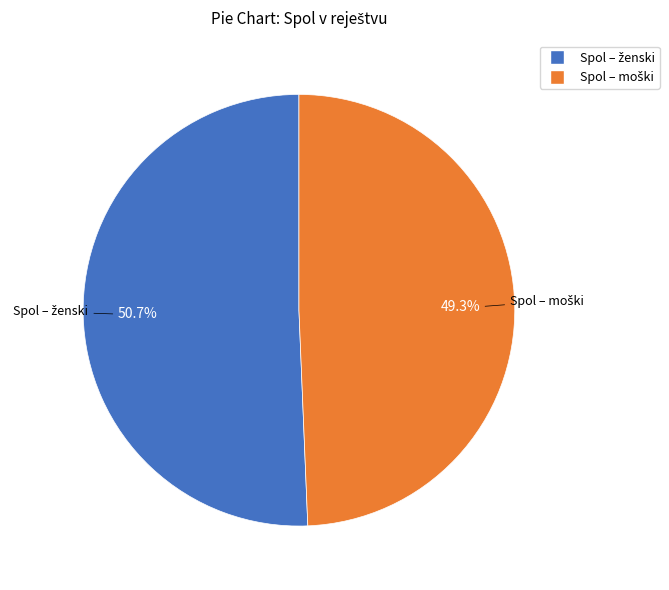

To the nearest percent, what is the difference between the largest and smallest slice percentages?

1%